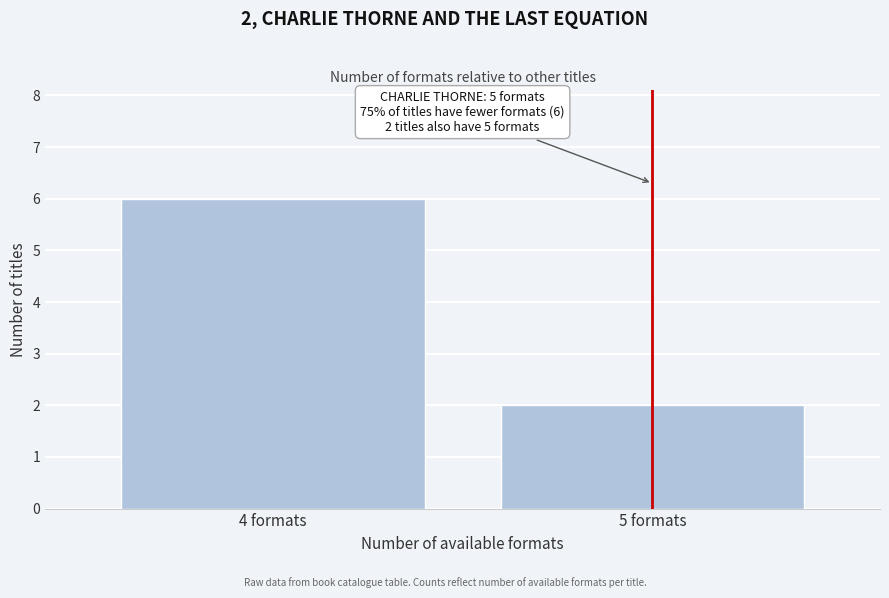

Reading right to left, transcribe all the data shown in this chart.

2	6